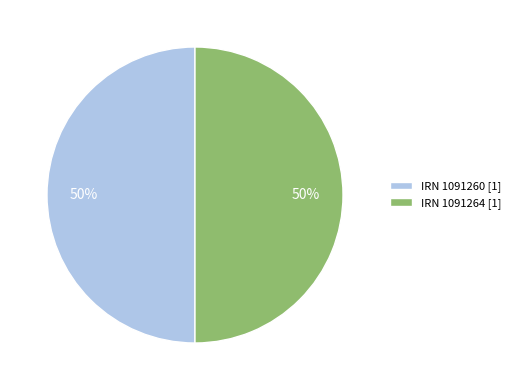

To the nearest percent, what percentage of the pie is IRN 1091260 [1]?

50%